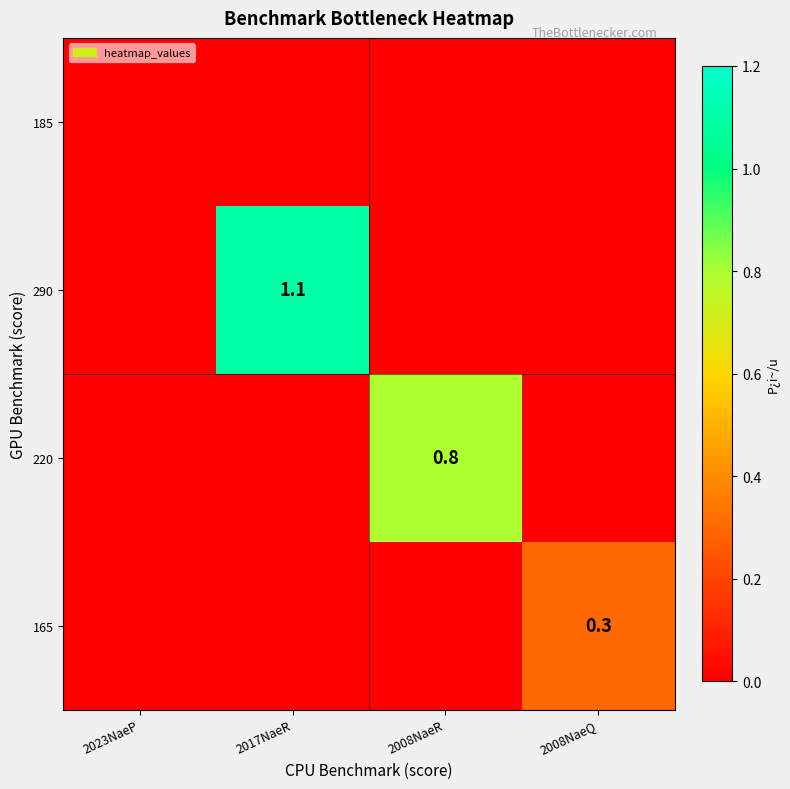

What is the total value across all series at 2017NaeR?

1.1